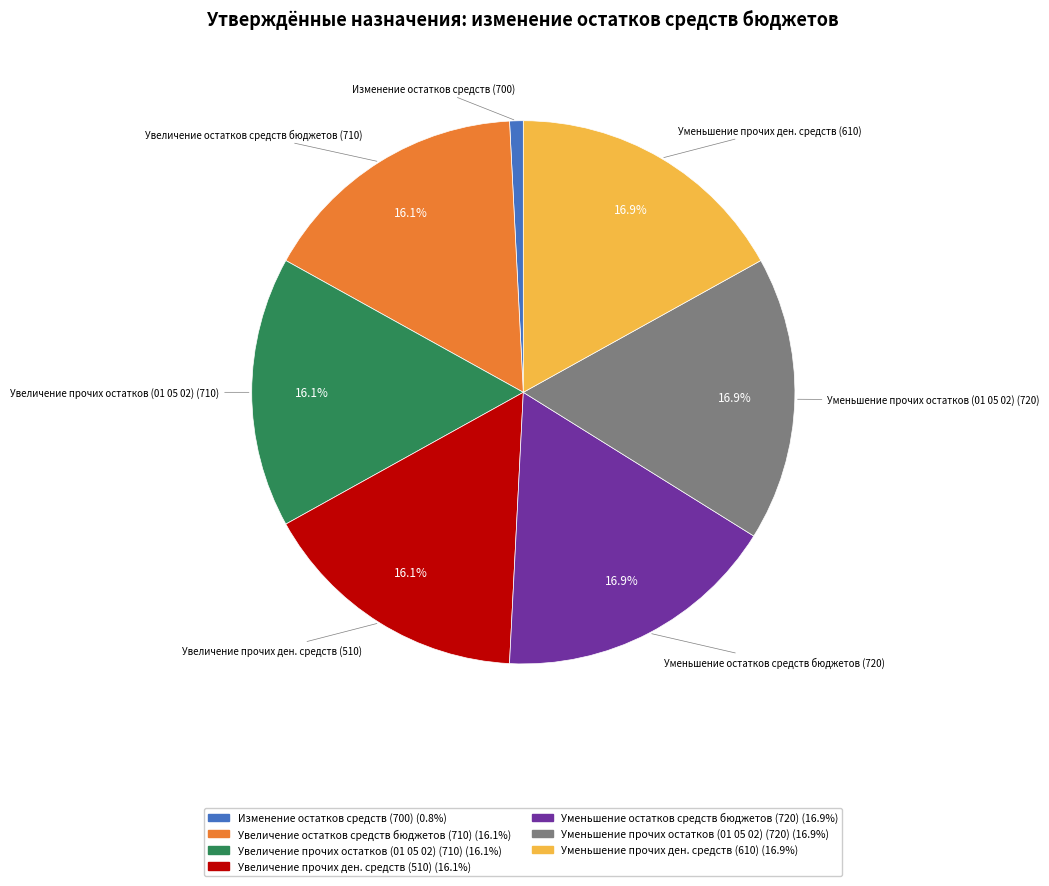

Approximately how many times larger is the value at Увеличение остатков средств бюджетов (710) compared to Уменьшение прочих остатков (01 05 02) (720)?

1.0